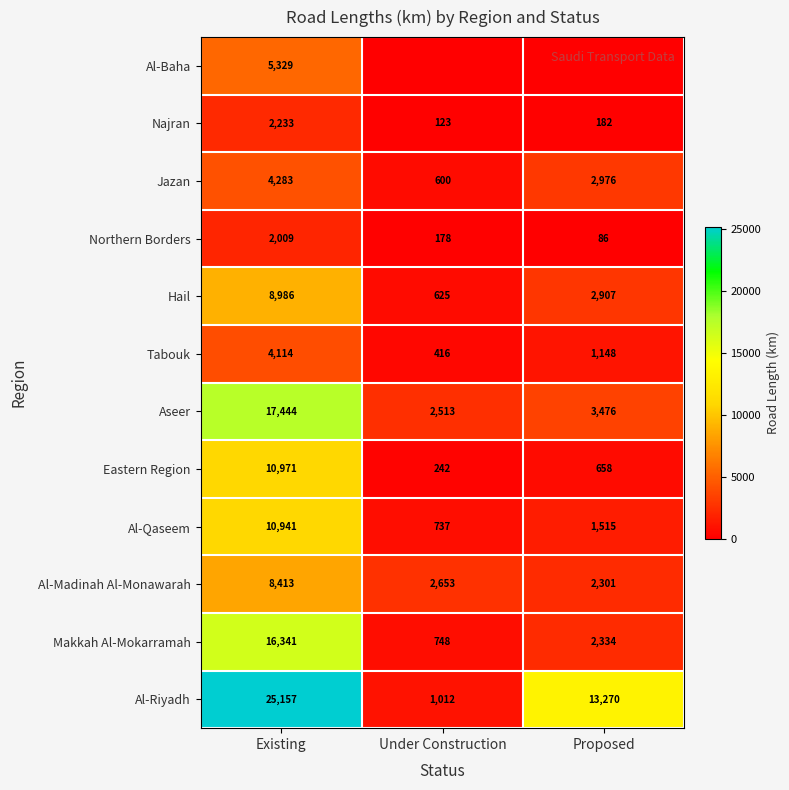

At which label is Al-Madinah Al-Monawarah closest to 5357?

Under Construction